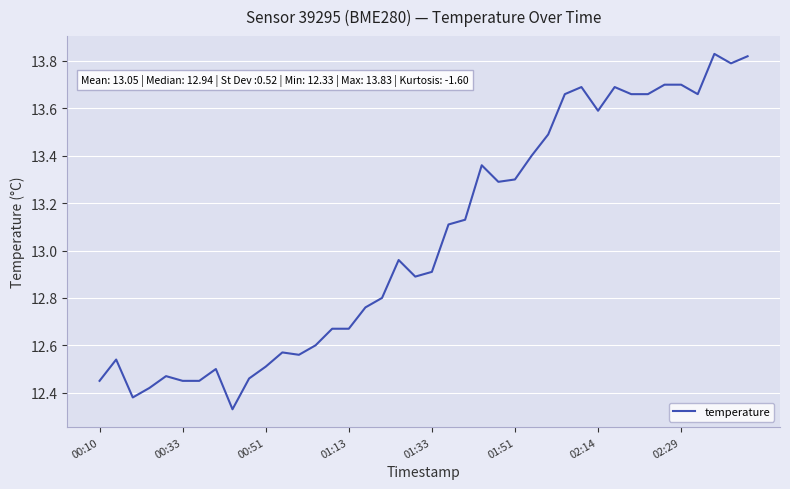

What is the difference between the maximum and minimum values?

1.5